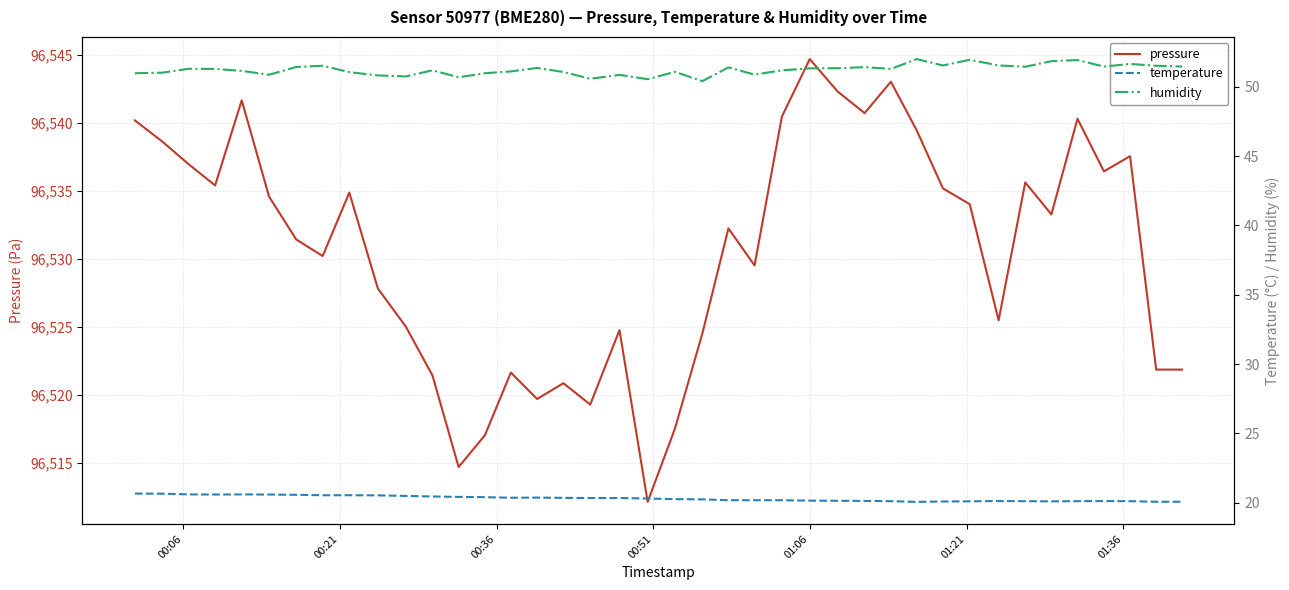

What are all the series names shown in the legend?

pressure, temperature, humidity